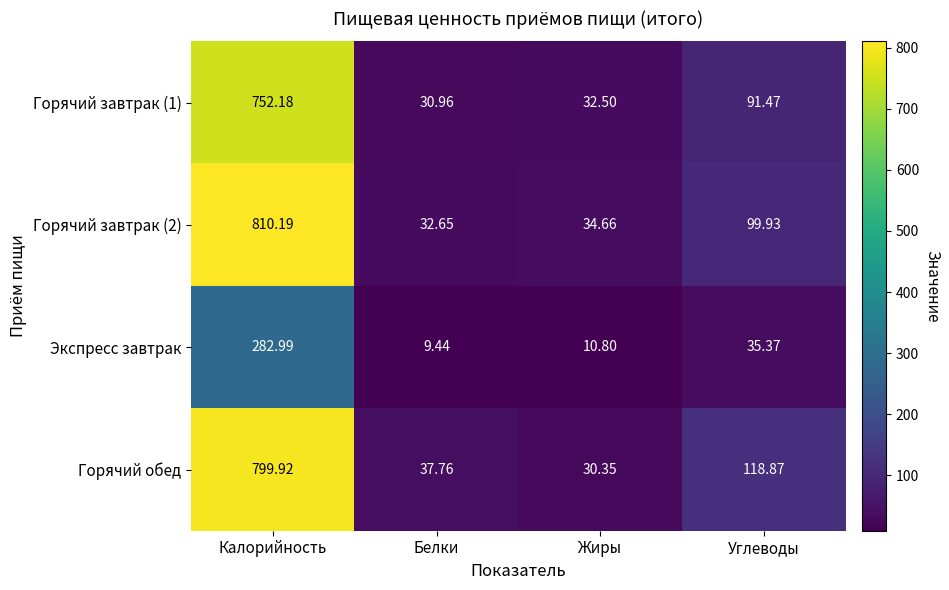

List the labels in order of Горячий обед value, largest first.

Калорийность, Углеводы, Белки, Жиры